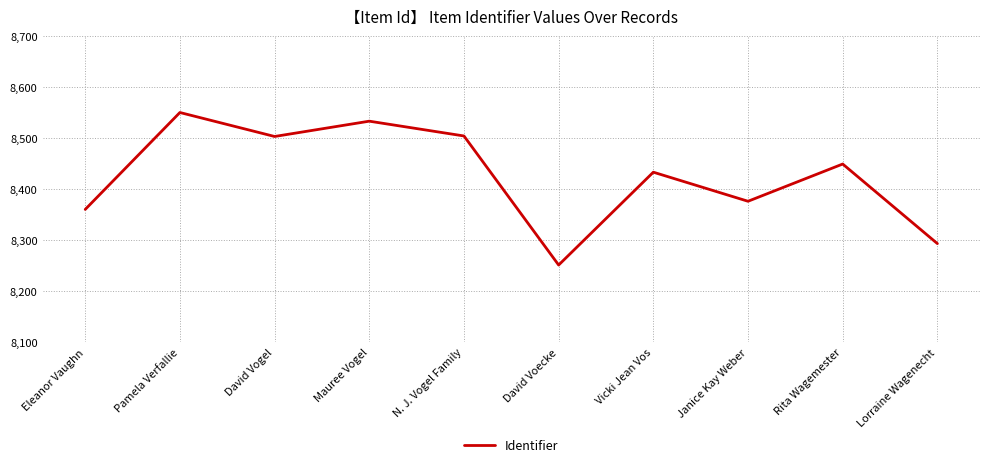

What is the change in value from Mauree Vogel to N. J. Vogel Family?

-29